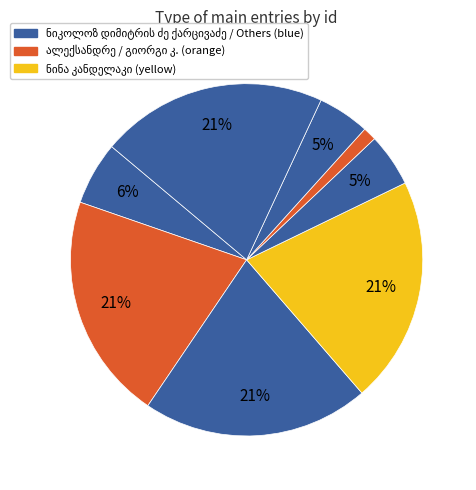

How many slices are in this pie chart?

8